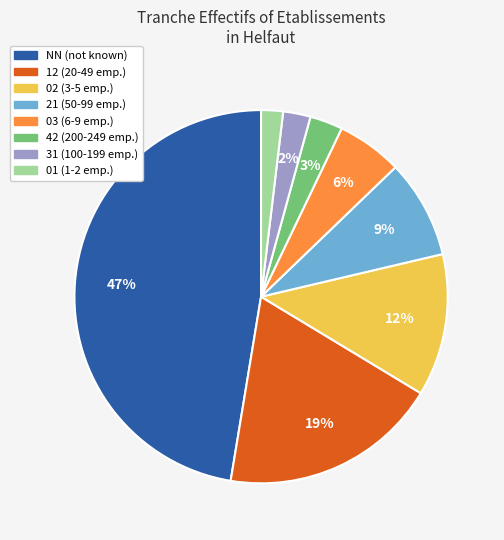

To the nearest percent, what is the difference between the largest and smallest slice percentages?

45%